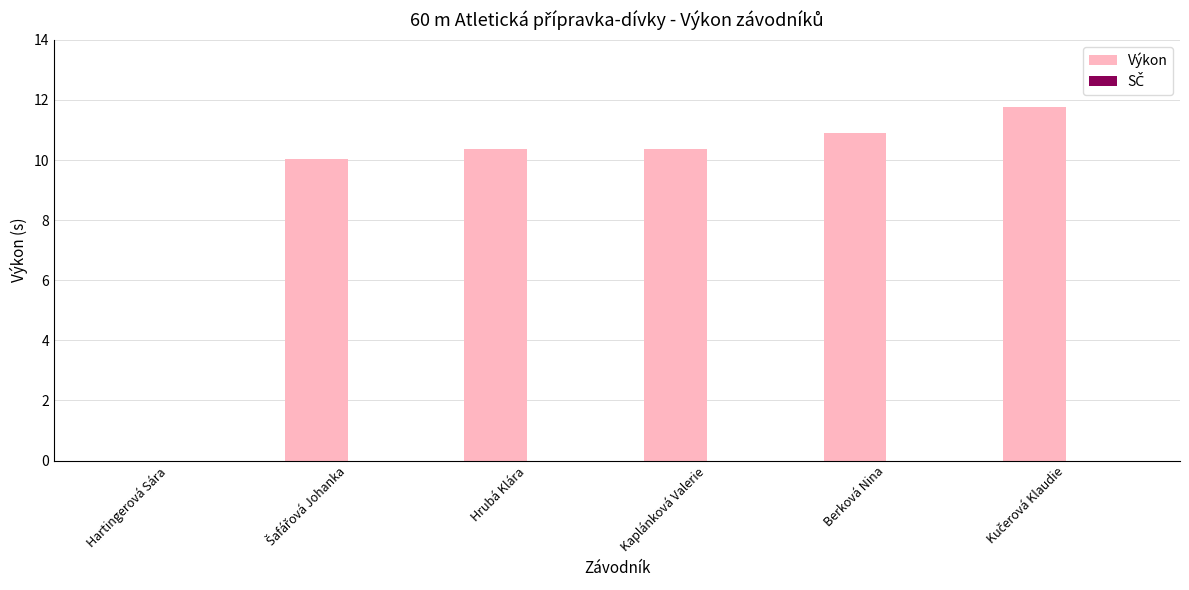

What is the greatest value displayed?

11.8